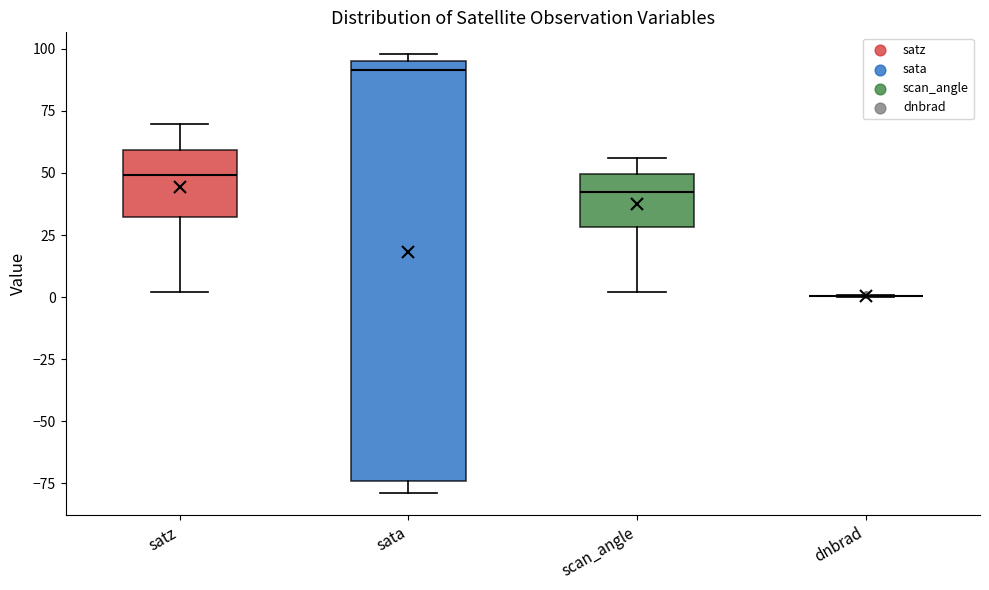

Reading left to right, read every box against the y-axis: the position of its median line, the range the box covers, and the ends of its whiskers. The values are not printed on the chart, so give them approximately, as read against the axis.

satz: median 50, box 30 to 60, whiskers 0 to 70
sata: median 90, box -75 to 95, whiskers -80 to 100
scan_angle: median 40, box 30 to 50, whiskers 0 to 55
dnbrad: box collapsed to a line at 0, whiskers 0 to 0